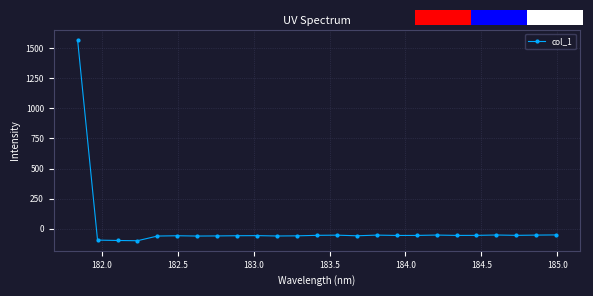

What is the minimum value for col_1?

-99.8